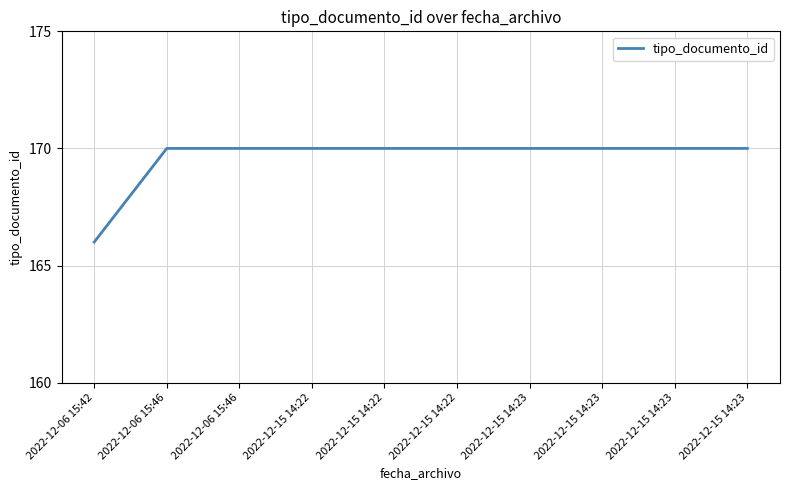

Reading right to left, what are all the values shown in this chart?

170	170	170	170	170	170	170	170	170	166